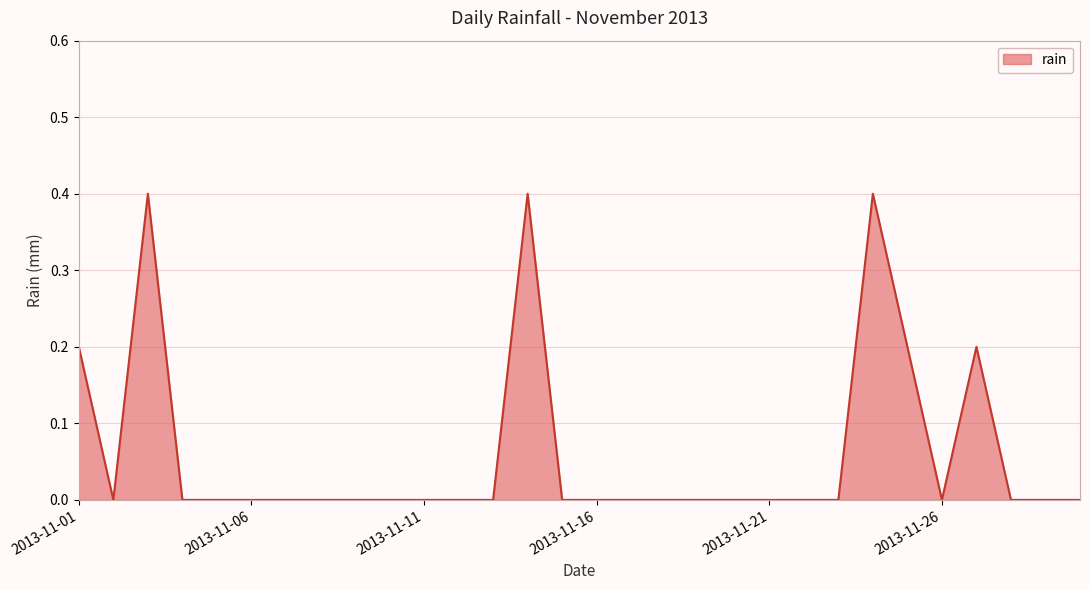

Reading left to right, list all the values displayed in this chart.

0.2	0.0	0.4	0.0	0.0	0.0	0.0	0.0	0.0	0.0	0.0	0.0	0.0	0.4	0.0	0.0	0.0	0.0	0.0	0.0	0.0	0.0	0.0	0.4	0.2	0.0	0.2	0.0	0.0	0.0